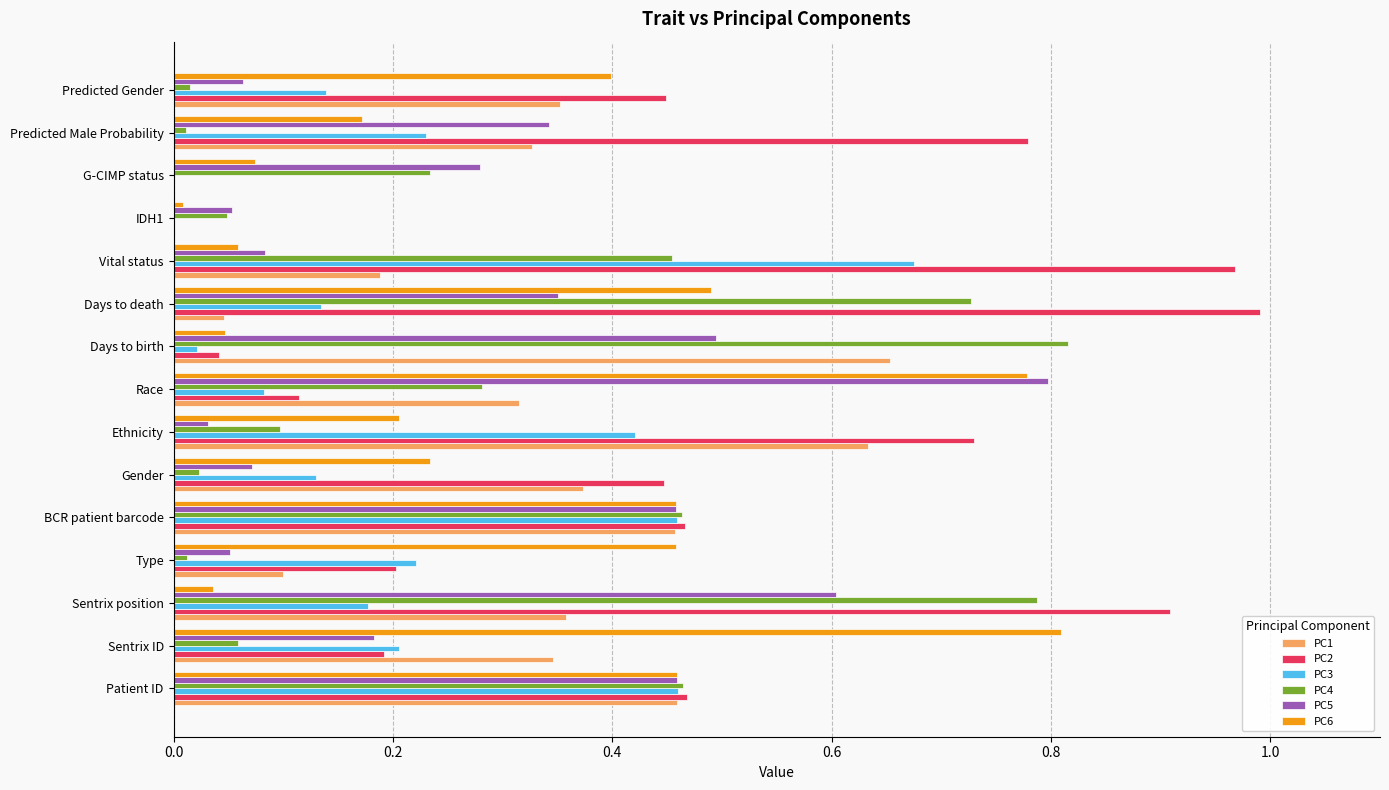

Between Gender and Vital status, which series saw the biggest shift?

PC3